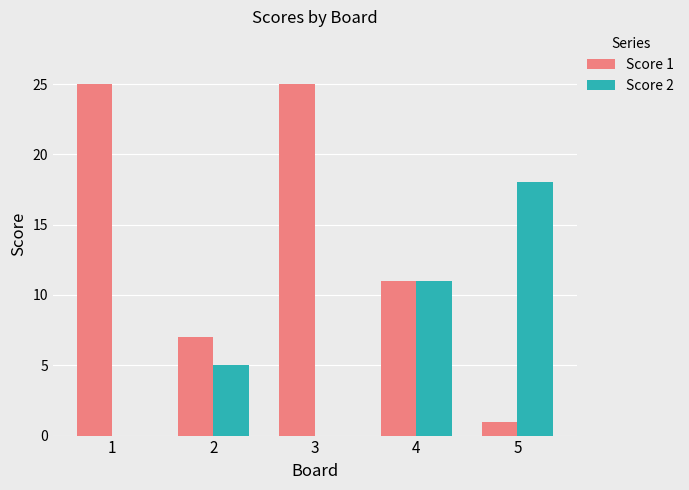

Where is Score 2 nearest to the value 9?

4